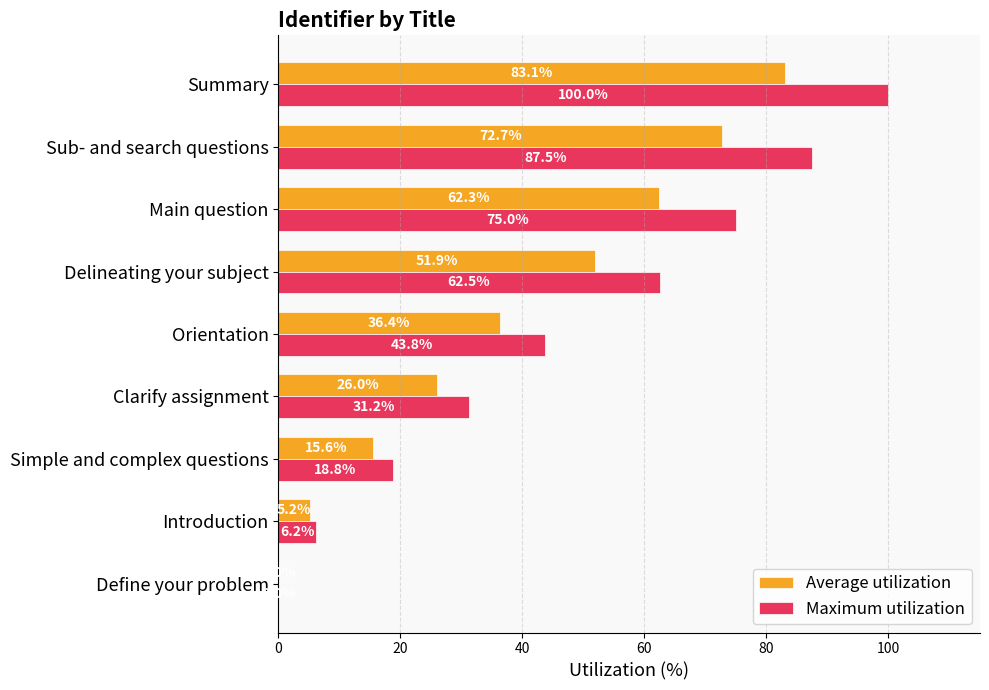

What is the maximum value shown in the chart?

100.0